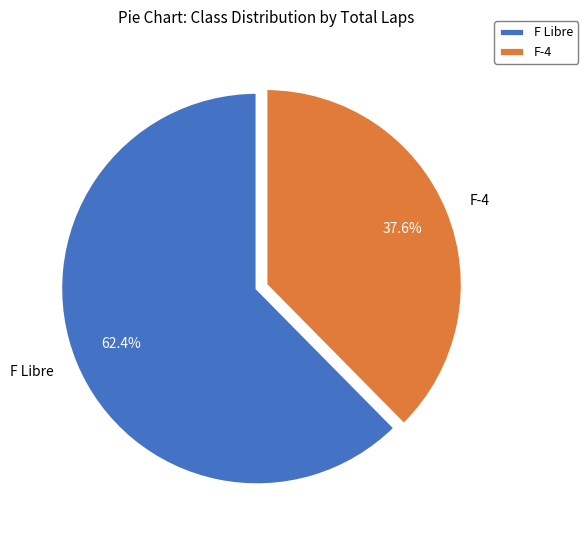

Rank the categories by value from lowest to highest.

F-4, F Libre